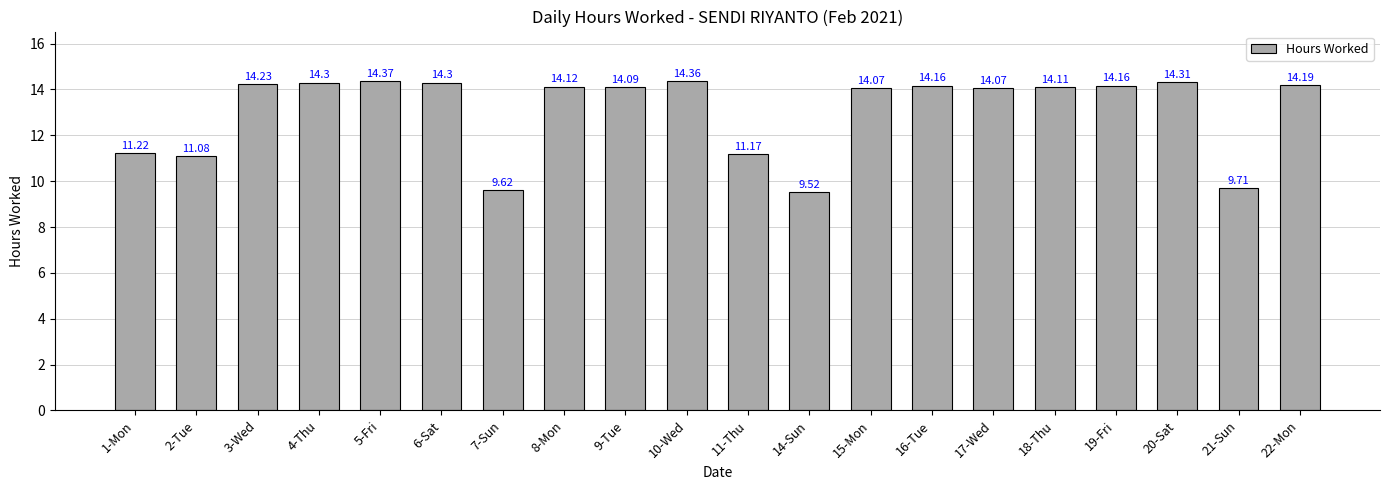

What is the sum of the values at 1-Mon and 22-Mon?

25.4